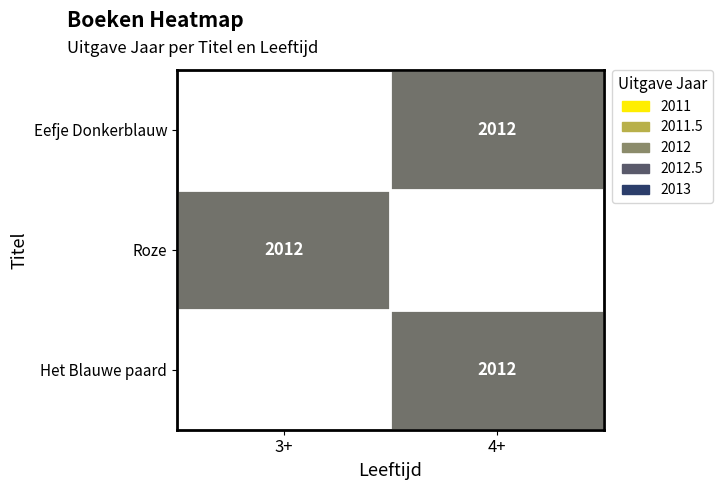

Rank the series by their maximum value, from lowest to highest.

Eefje Donkerblauw, Roze, Het Blauwe paard